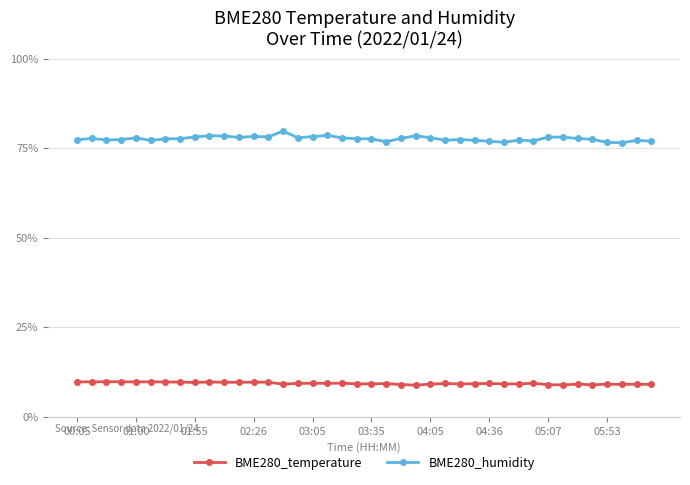

Which series has the largest range (max minus min)?

BME280_humidity